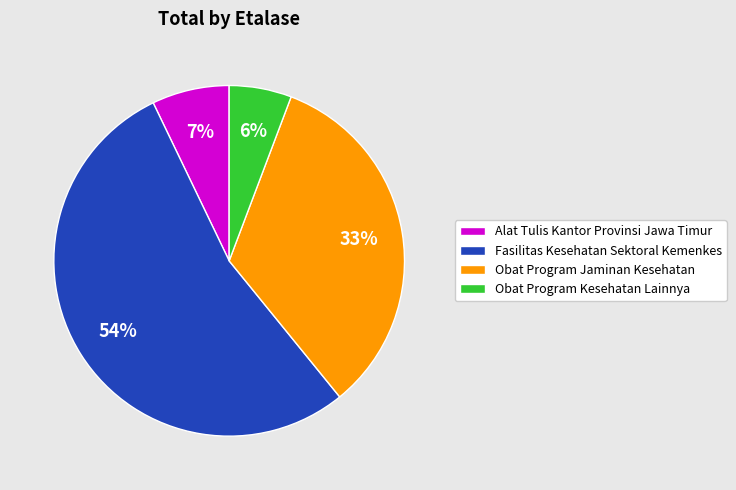

True or false: Obat Program Kesehatan Lainnya accounts for 17% of the total.

False